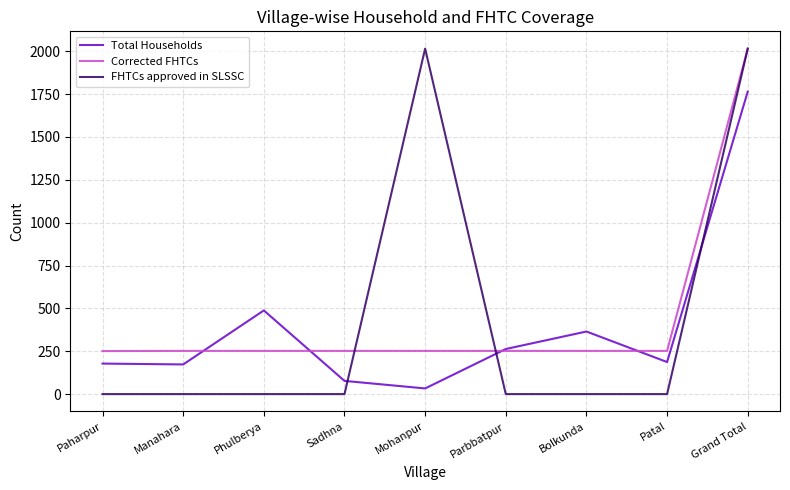

The value of Corrected FHTCs at Manahara is 371. True or false?

False